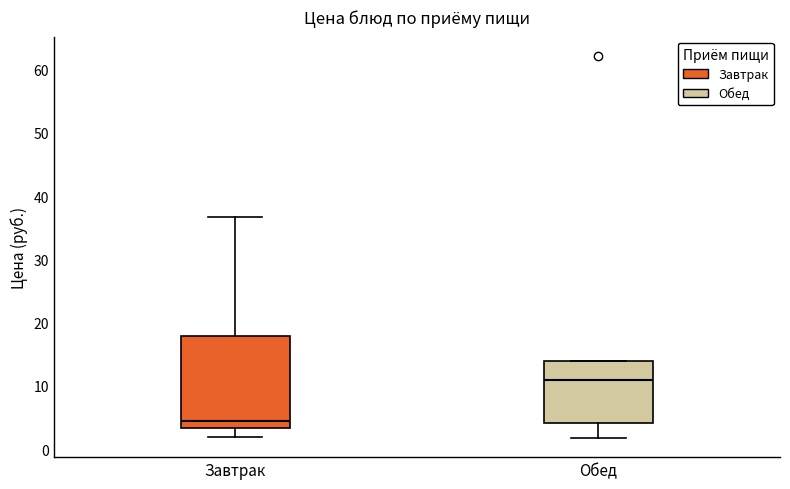

Reading left to right, read every box against the y-axis: the position of its median line, the range the box covers, and the ends of its whiskers. The values are not printed on the chart, so give them approximately, as read against the axis.

Завтрак: median 4, box 3 to 18, whiskers 2 to 37
Обед: median 11, box 4 to 14, whiskers 2 to 14